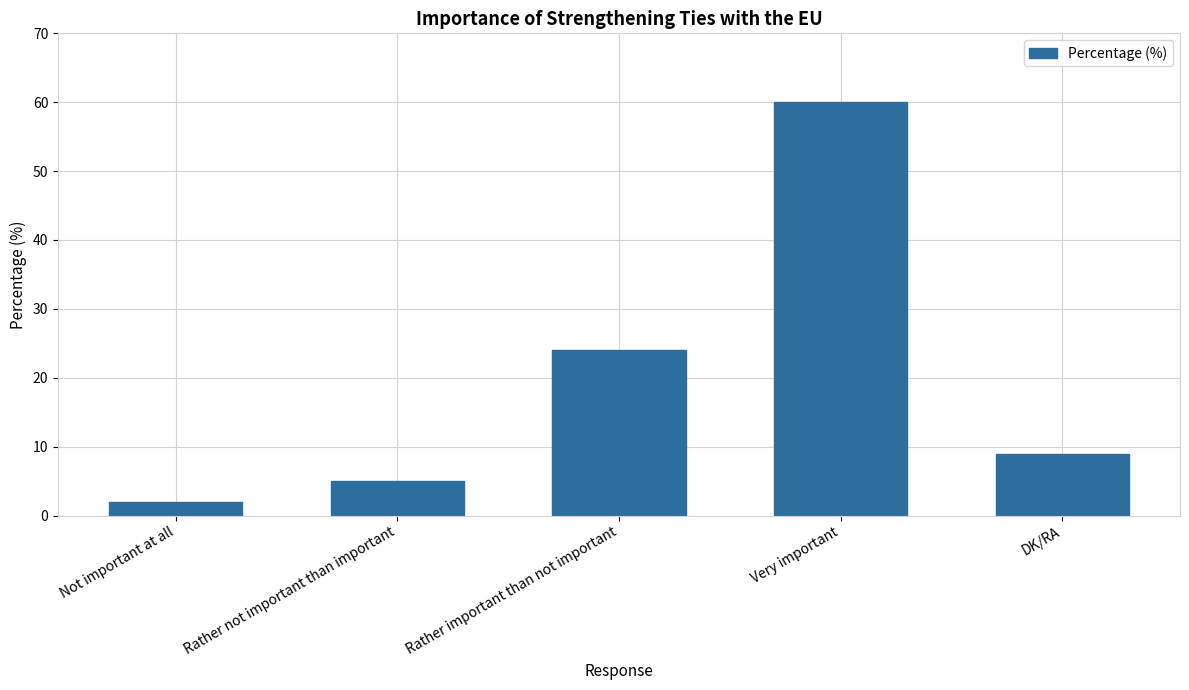

True or false: the data shows 8 at Rather not important than important.

False